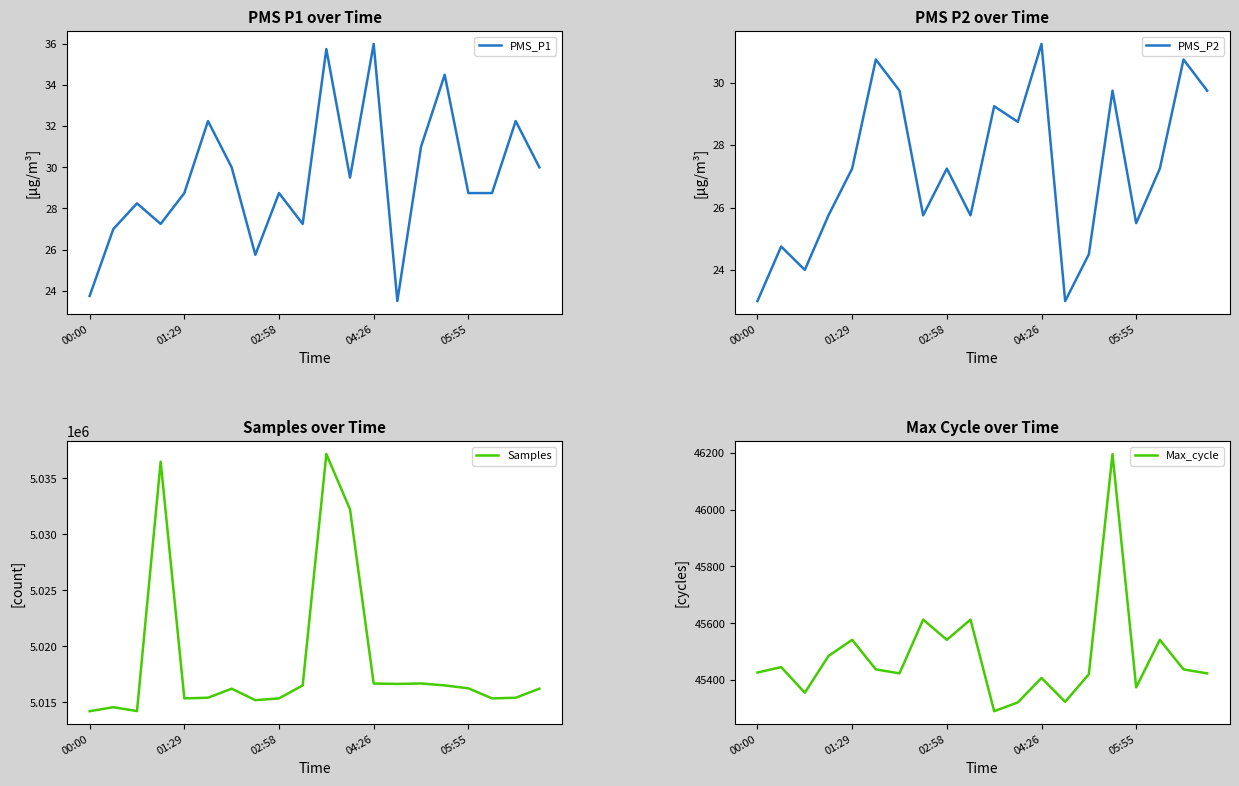

True or false: PMS_P1 has a value of 23.8 at 00:00.

True